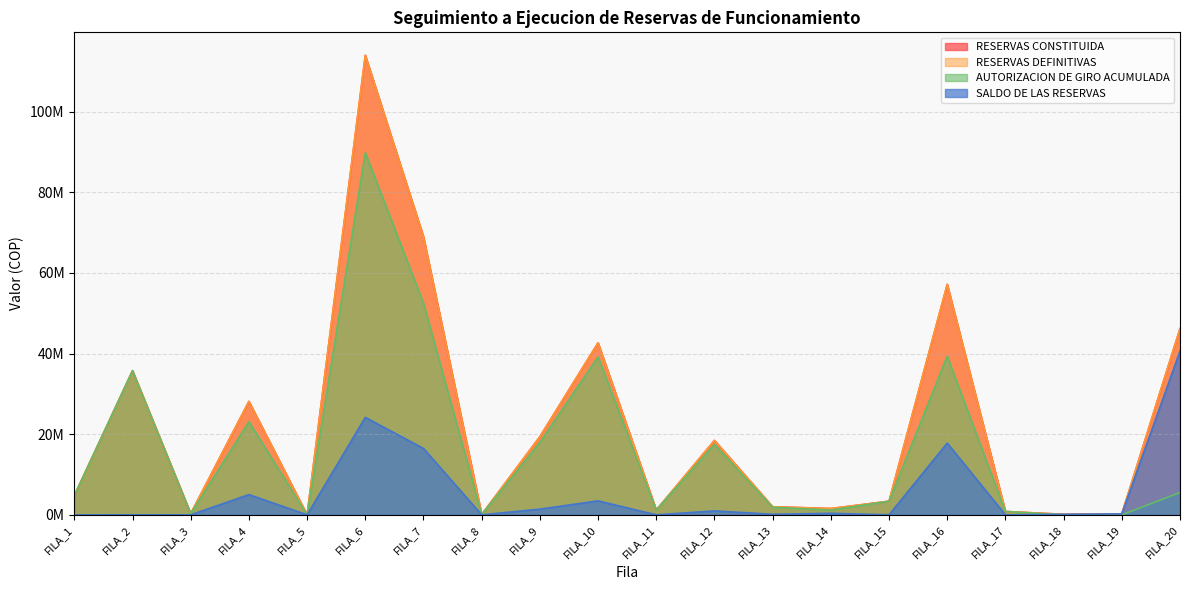

What are all the series names shown in the legend?

RESERVAS CONSTITUIDA, RESERVAS DEFINITIVAS, AUTORIZACION DE GIRO ACUMULADA, SALDO DE LAS RESERVAS